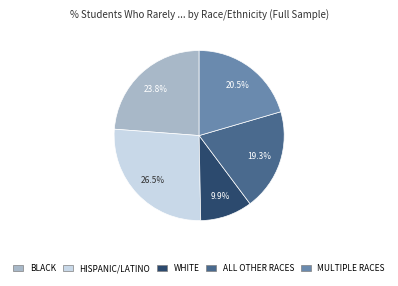

Does any single category account for the majority?

No